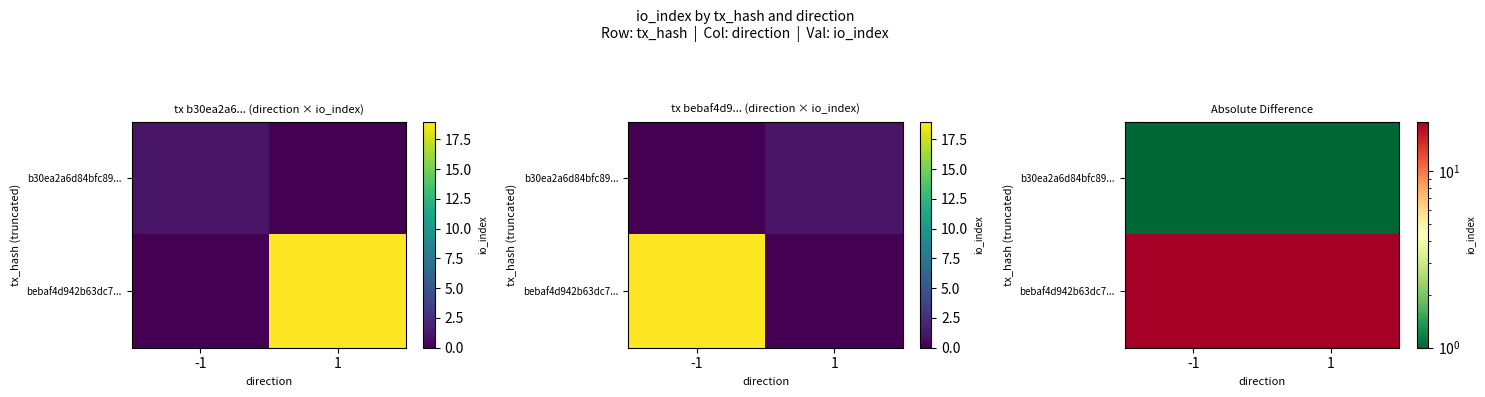

At which category is the sum across all series the highest?

-1